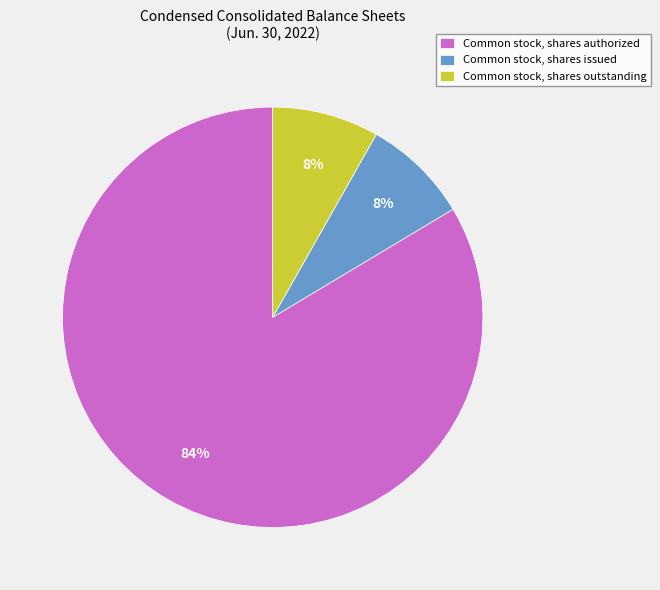

Between Common stock, shares issued and Common stock, shares authorized, which is larger?

Common stock, shares authorized